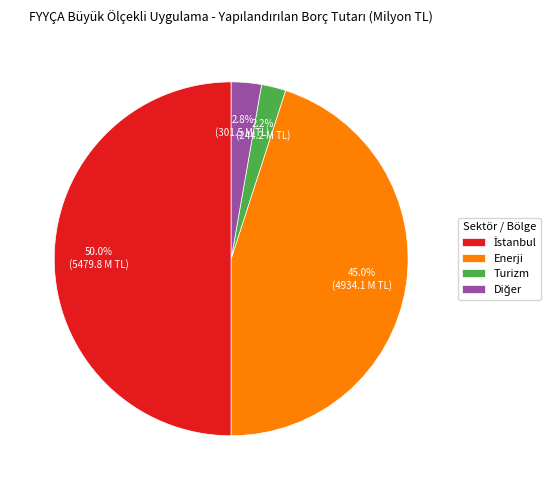

What portion of the pie excludes Enerji?

55.0%